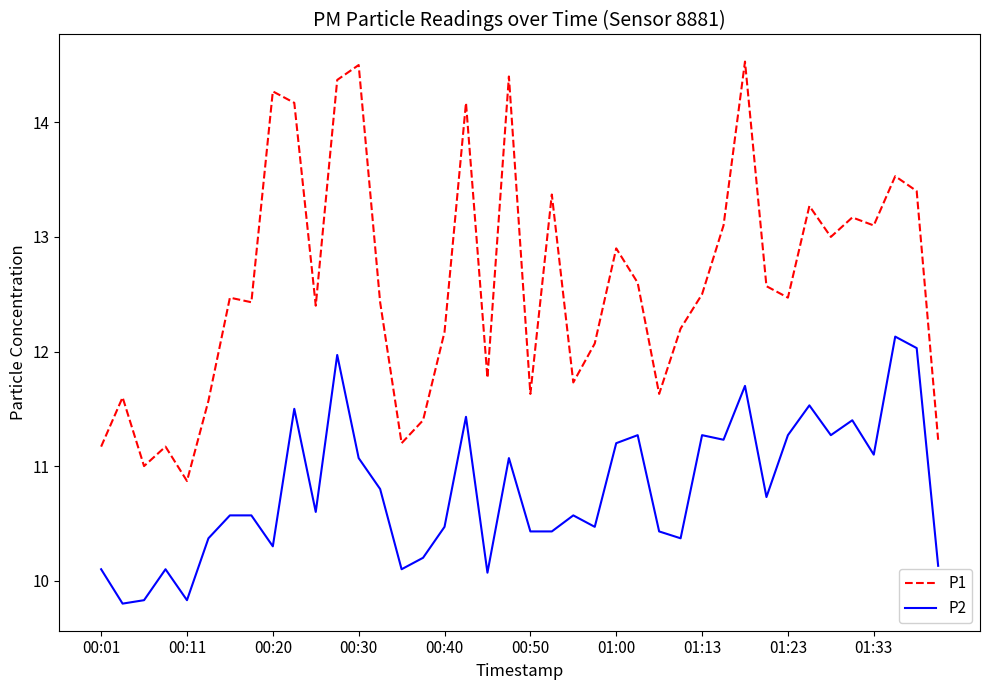

What is the difference between the maximum and minimum values in the P2 series?

2.3